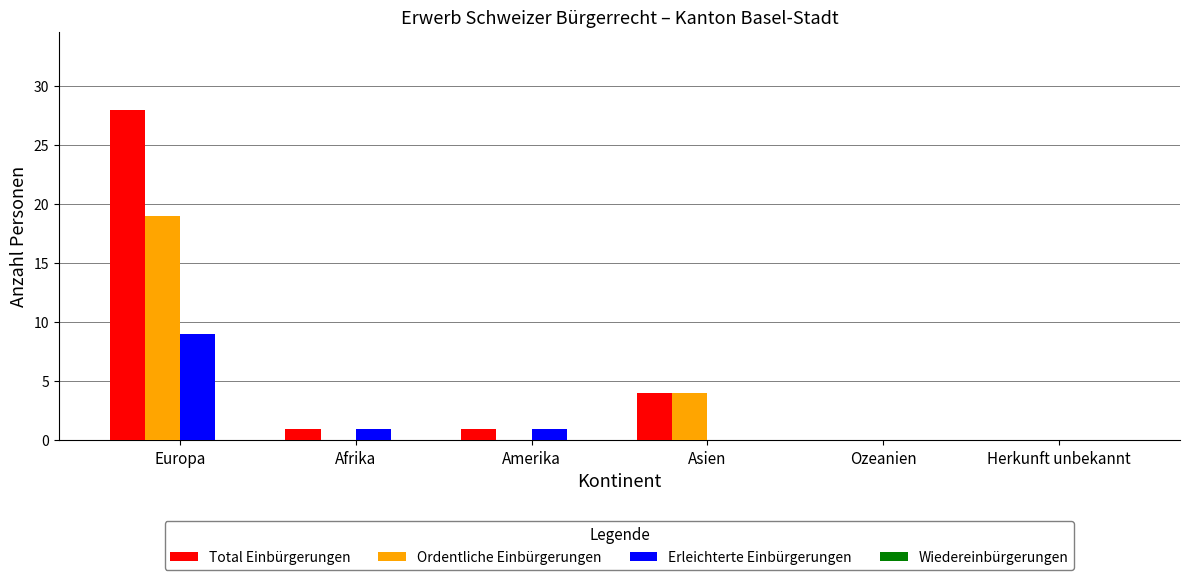

Which series changed the most between Europa and Amerika?

Total Einbürgerungen